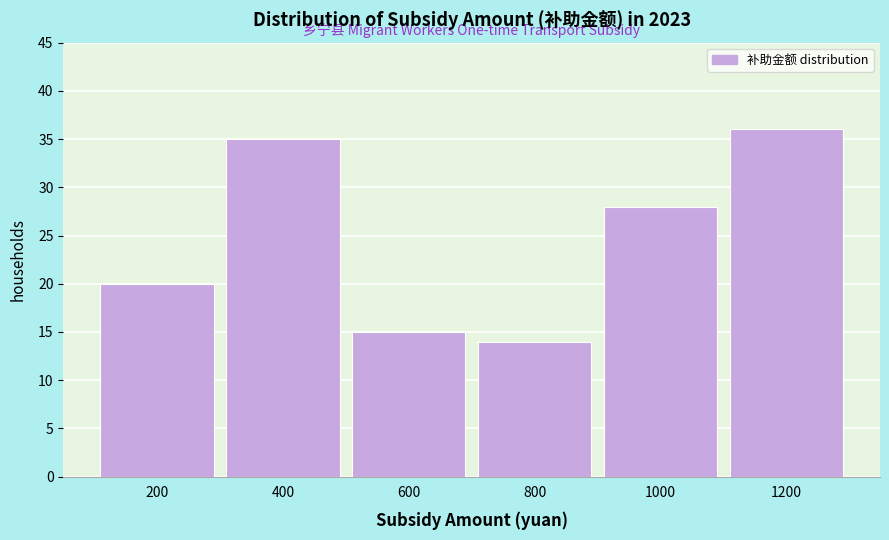

Reading left to right, extract all data points from this chart.

20	35	15	14	28	36